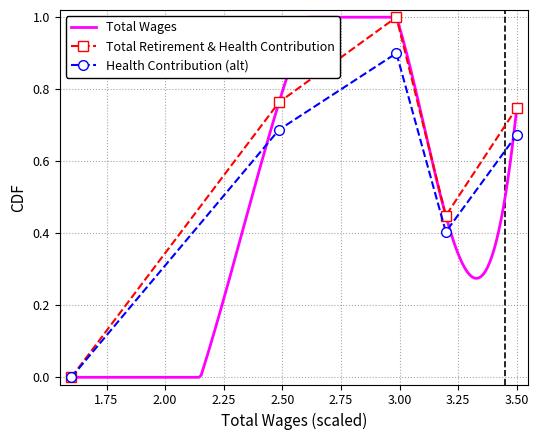

Count the values in the range 0 to 1.

5